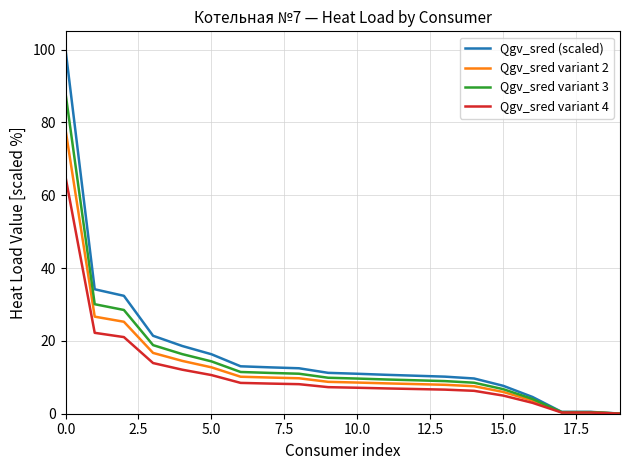

Count the number of categories in the chart.

20